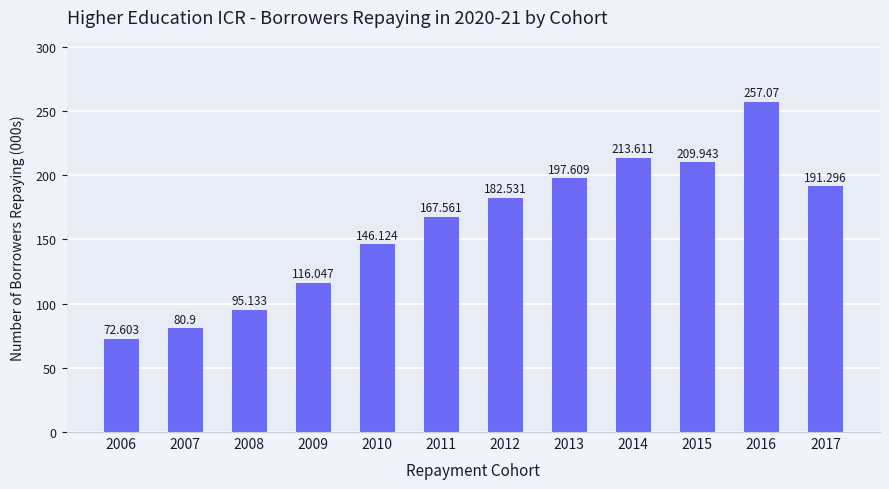

True or false: the data shows 43.4 at 2014.

False